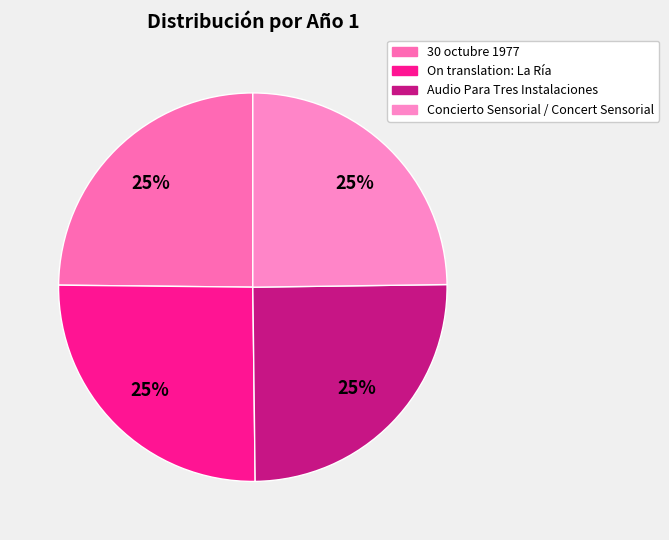

How many slices are in this pie chart?

4